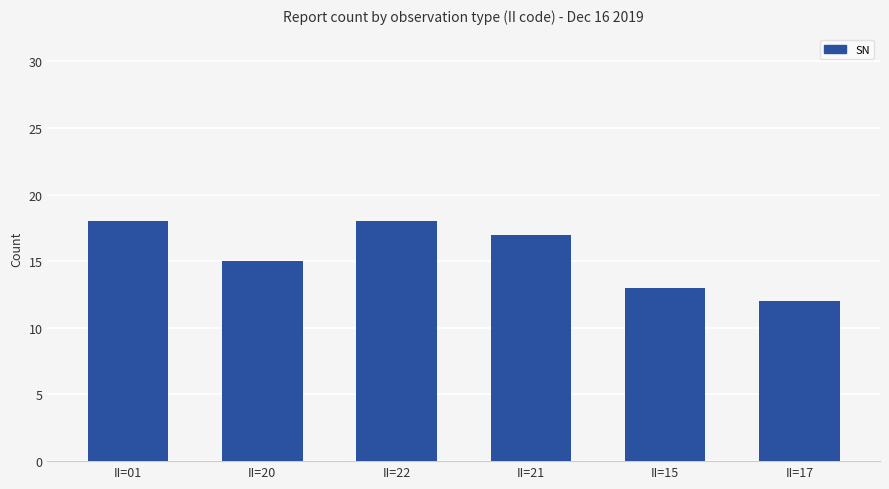

How many distinct data groups are displayed?

1